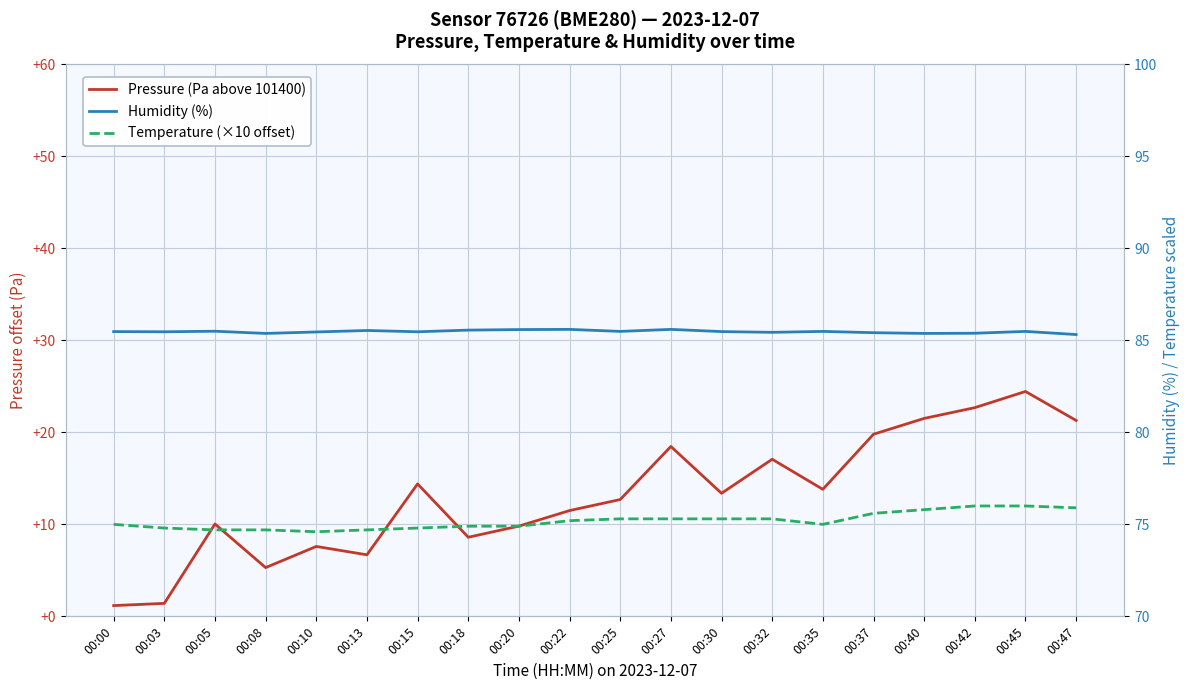

At which category does the chart reach its peak across all series?

00:22